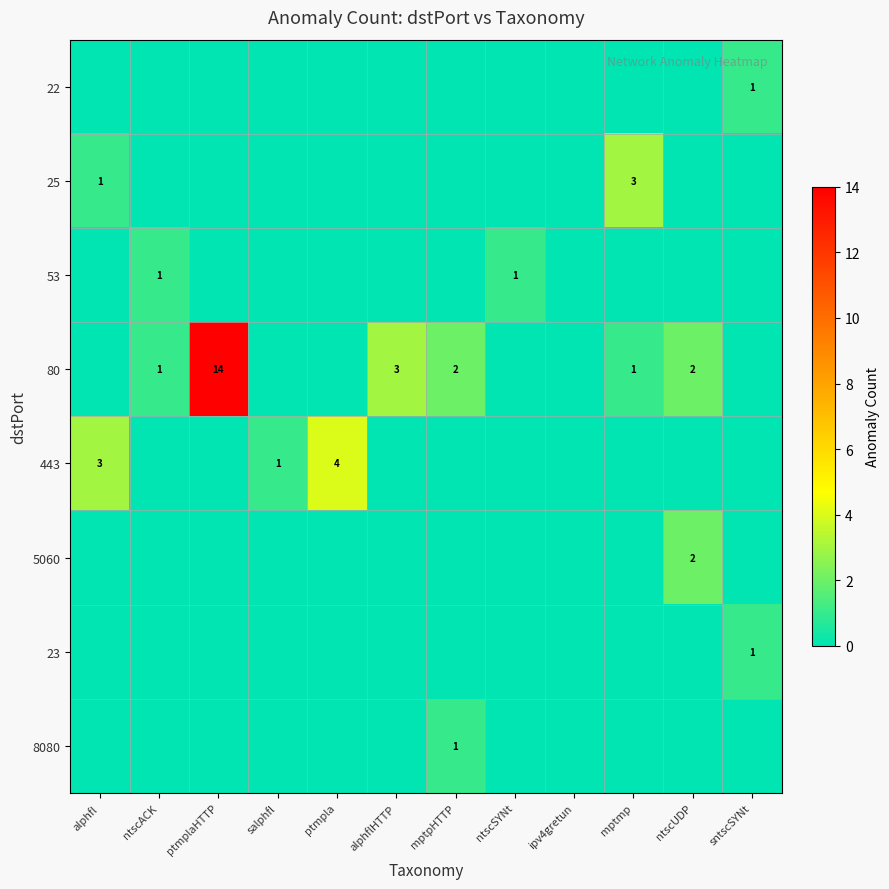

How many values in the 443 series exceed 0?

3